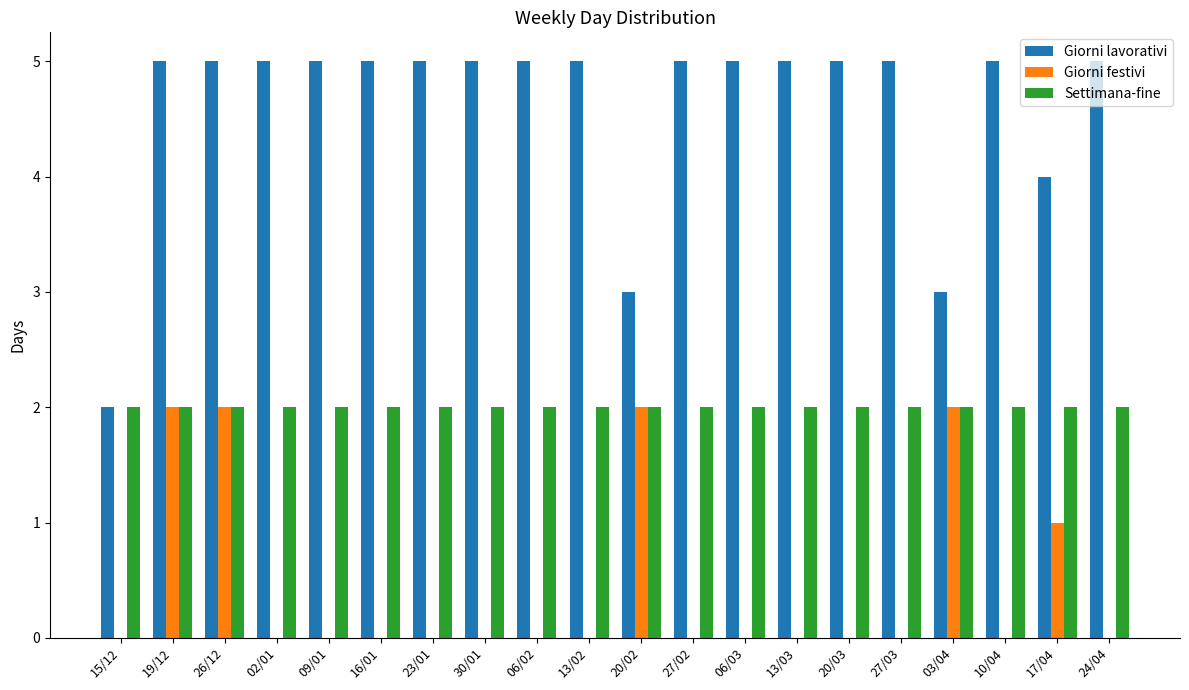

What are all the series names shown in the legend?

Giorni lavorativi, Giorni festivi, Settimana-fine